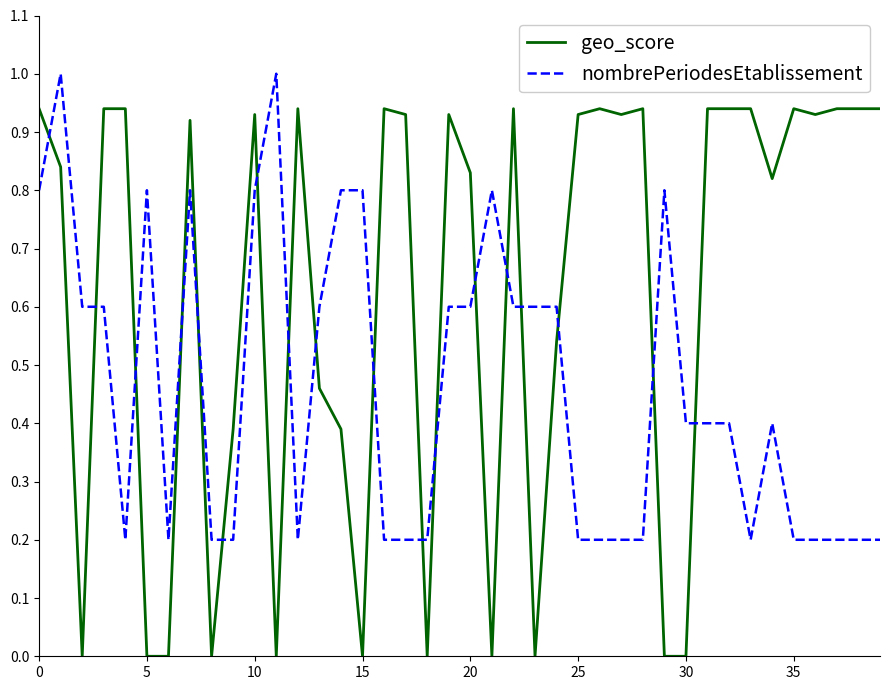

What is the greatest value displayed?

1.0